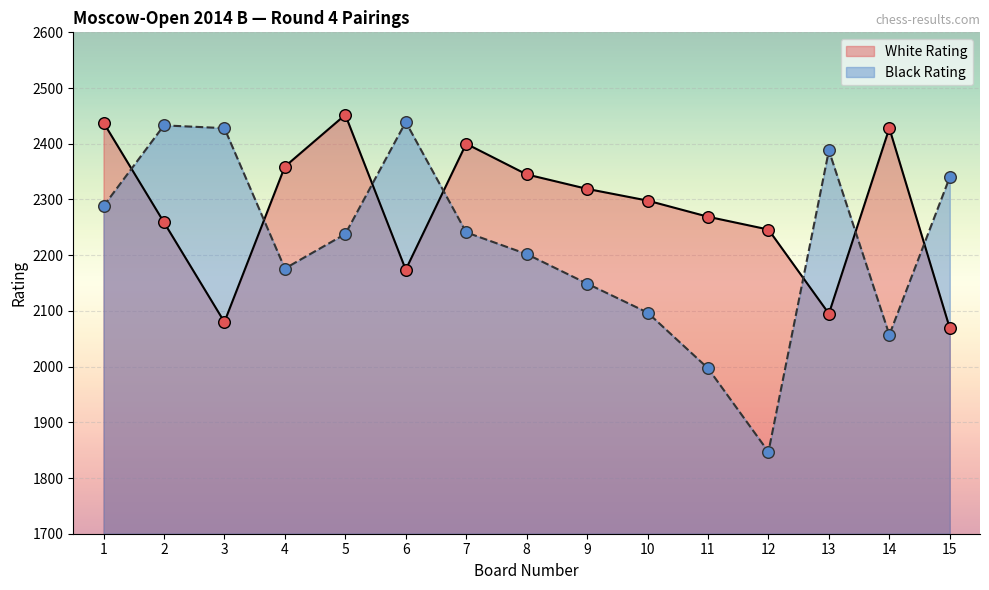

What is the total value across all series at 9?

4468